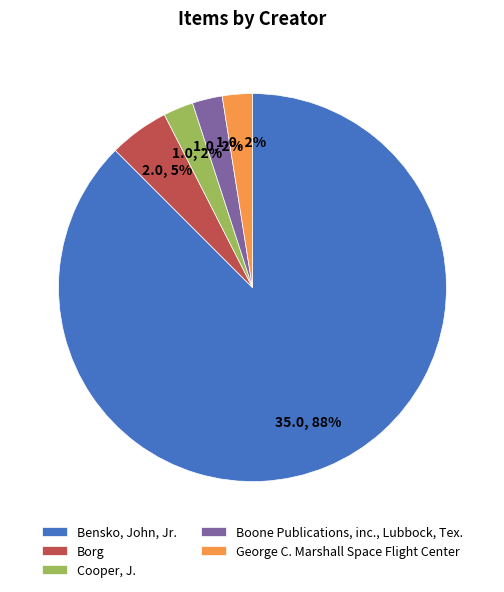

Combined, do Boone Publications, inc., Lubbock, Tex. and Cooper, J. account for over 50%?

No